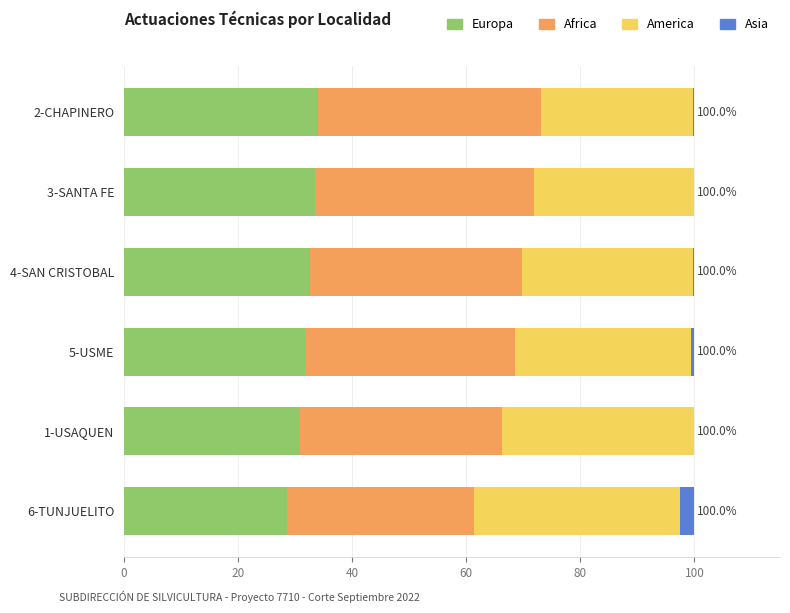

What is the total value across all series at 6-TUNJUELITO?

100.0